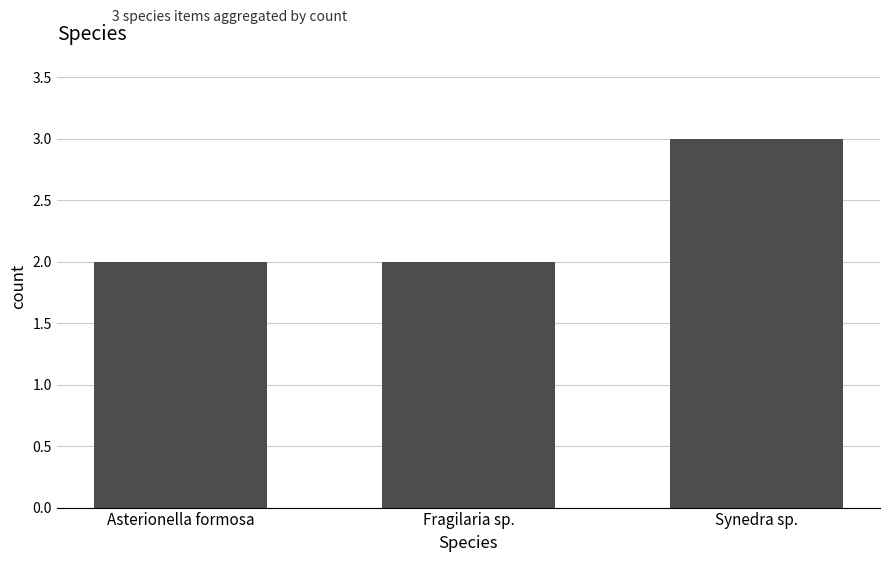

Between Fragilaria sp. and Synedra sp., which is larger?

Synedra sp.